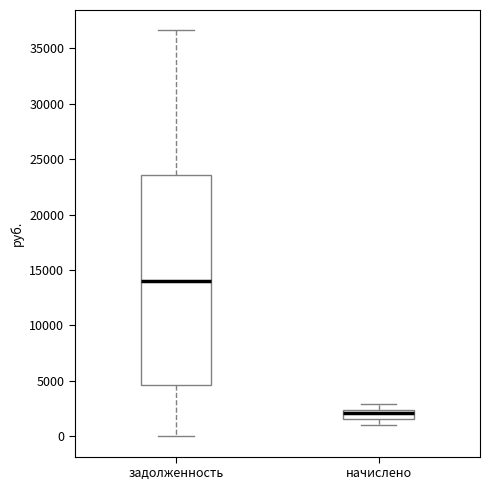

Where does the upper whisker of the box for начислено end on the y-axis? The values are not printed on the chart, so give them approximately, as read against the axis.

3000